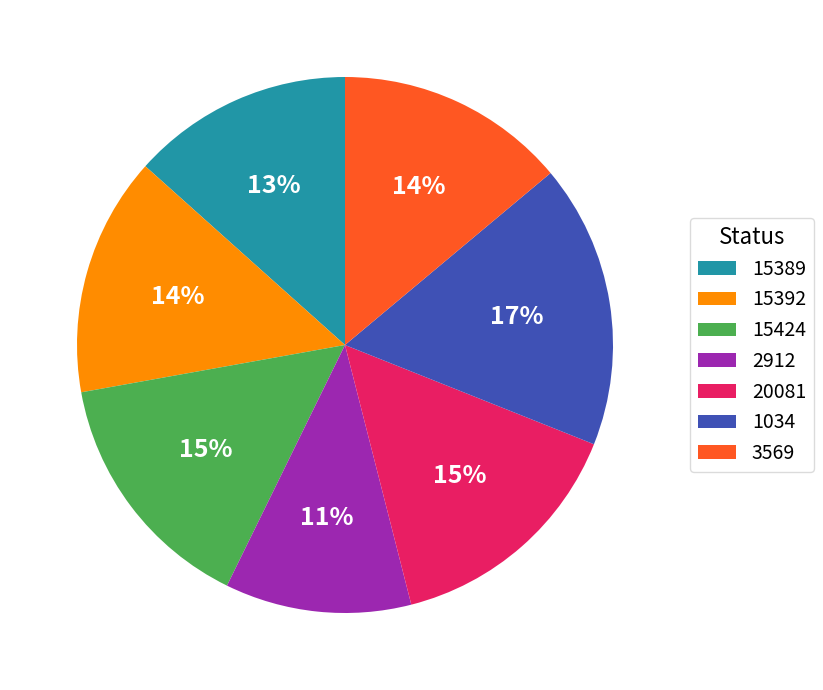

What percentage is the 15392 slice, to the nearest percent?

14%